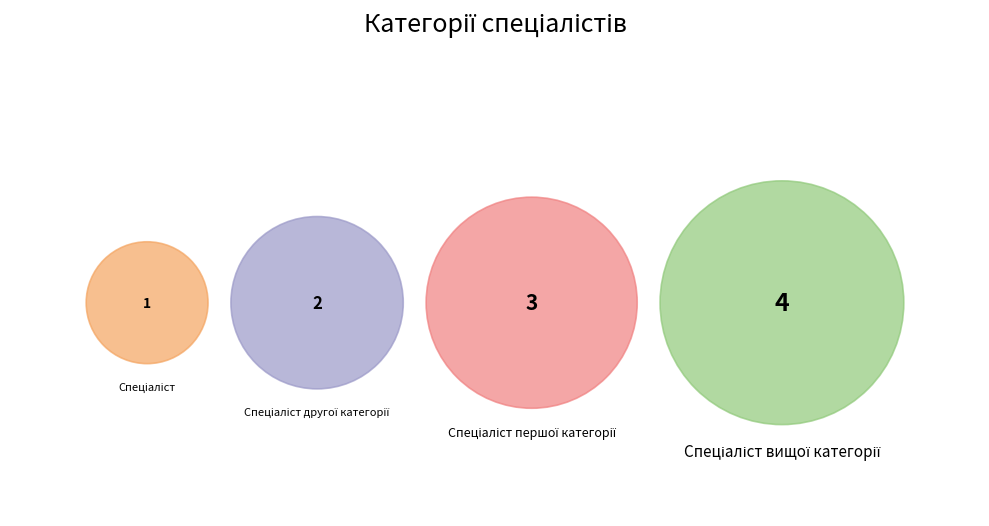

To the nearest percent, what portion does Спеціаліст represent?

10%